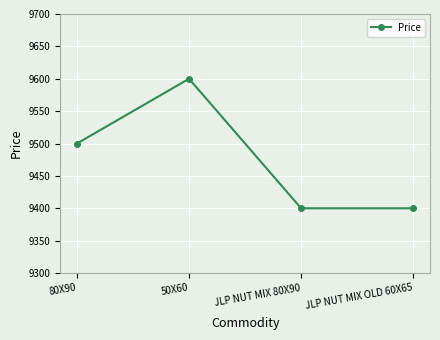

What is the label of the 3rd point from the right?

50X60